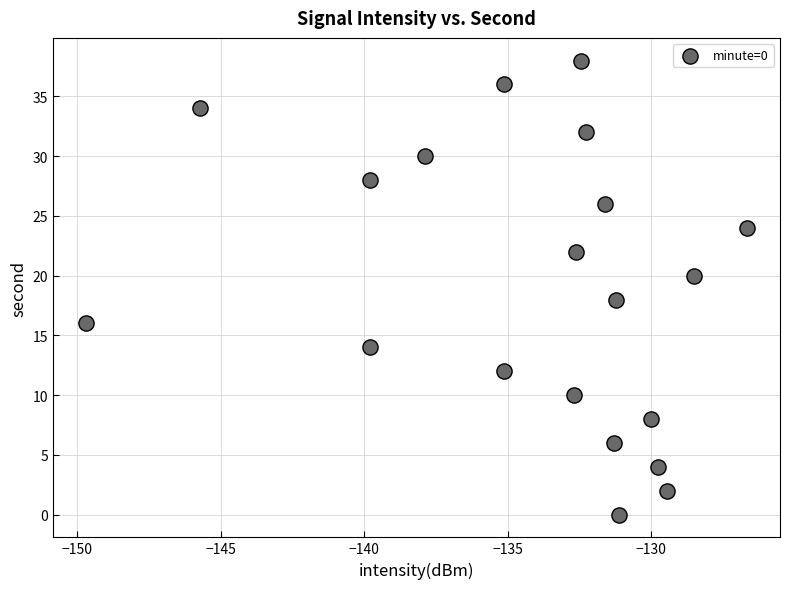

What is the range of Y values (max minus min)?

38